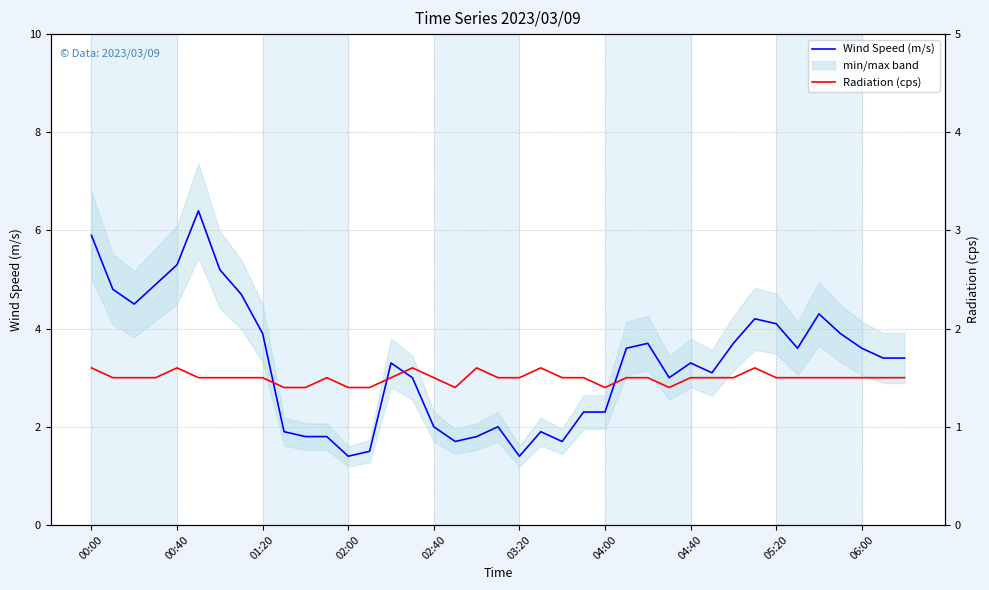

What is the value of the Wind Speed (m/s) point at the 9th from the left?

3.9